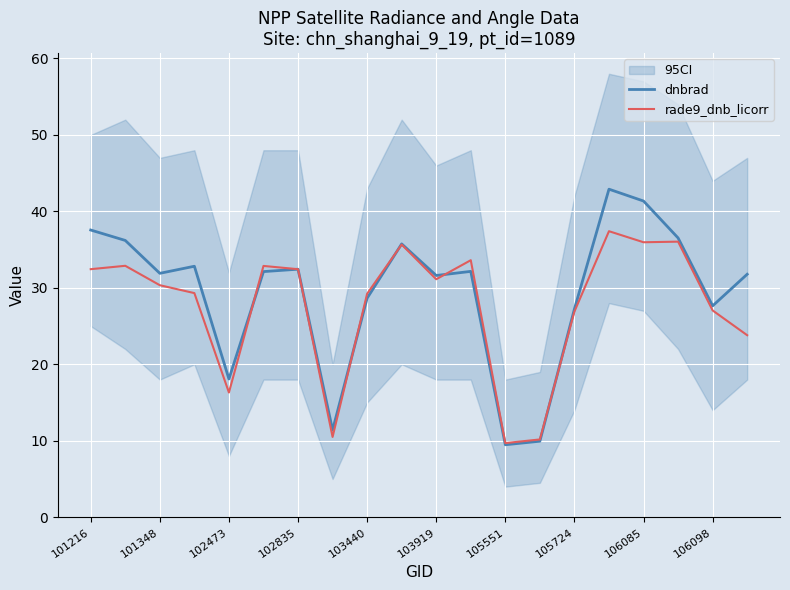

What is the greatest value displayed?

42.9